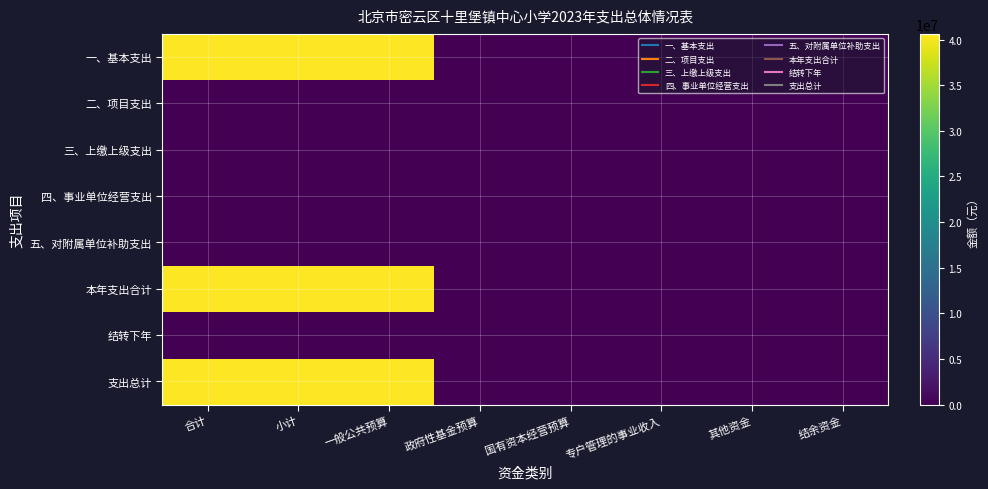

Between 一般公共预算 and 结余资金, which is larger?

一般公共预算